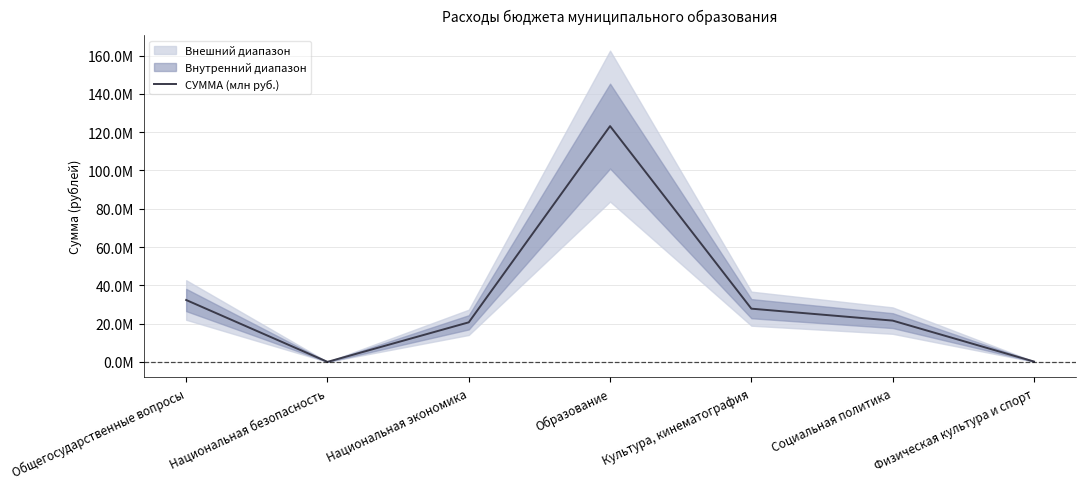

What is the change in value from Образование to Физическая культура и спорт?

-123001448.2